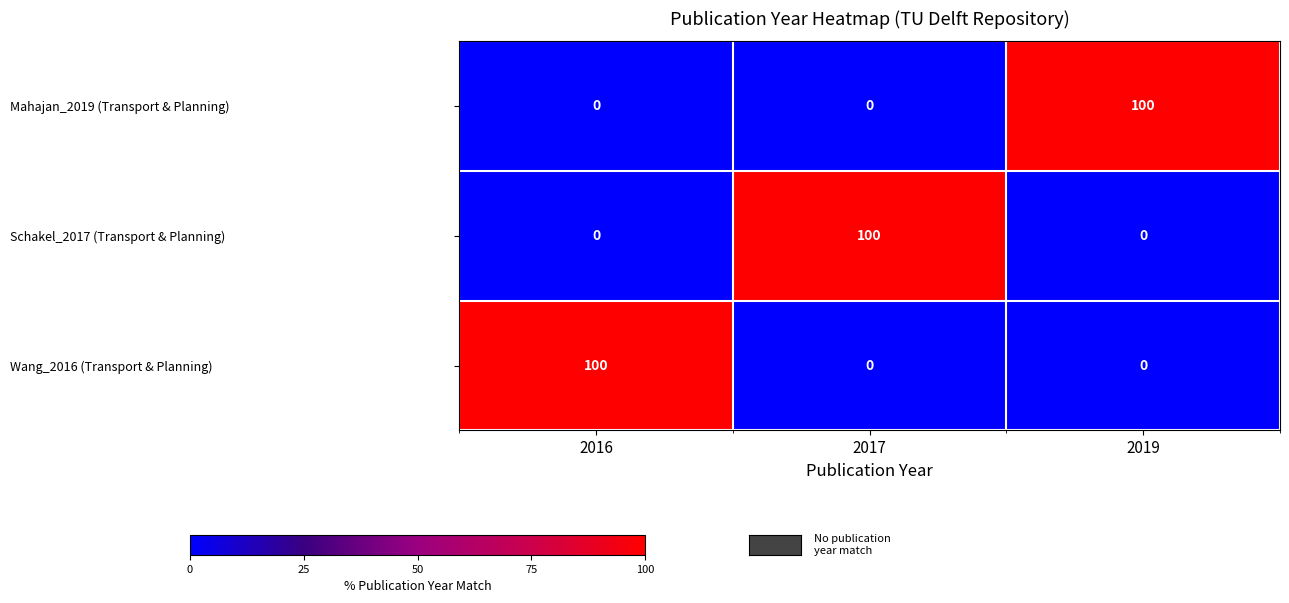

What value does the Schakel_2017 (Transport & Planning) series have at 2017?

100